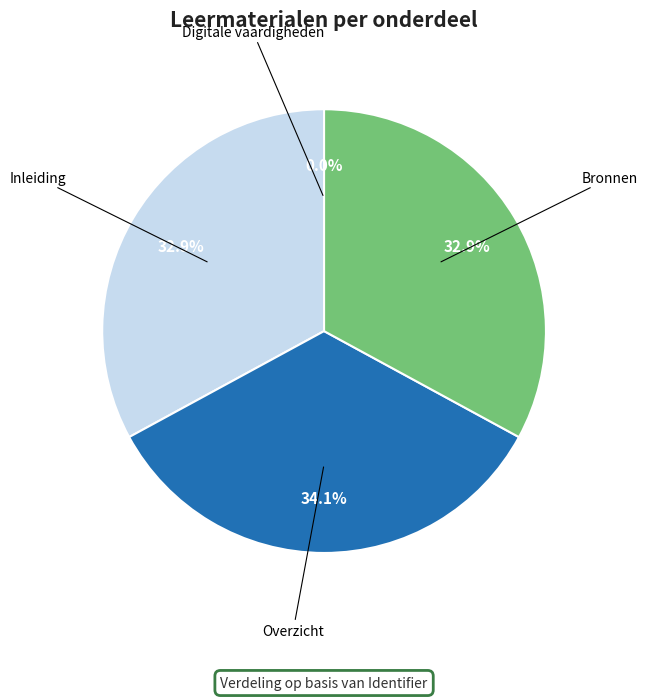

True or false: Bronnen accounts for 33% of the total.

True